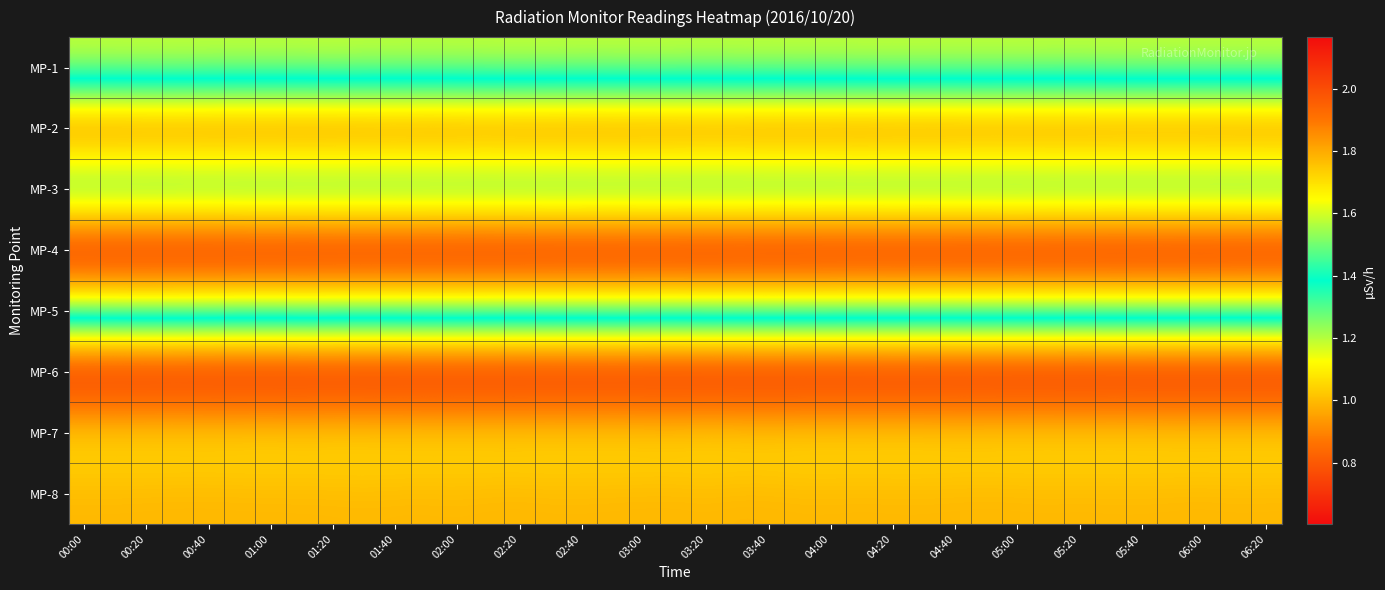

How many series are shown in this chart?

8